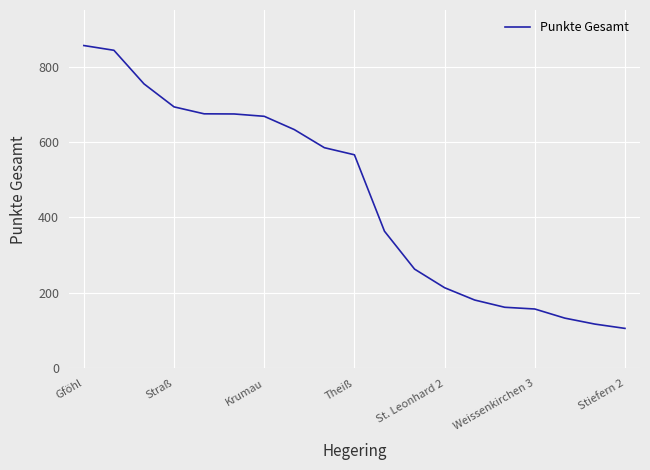

What is the difference between the maximum and minimum values?

749.8